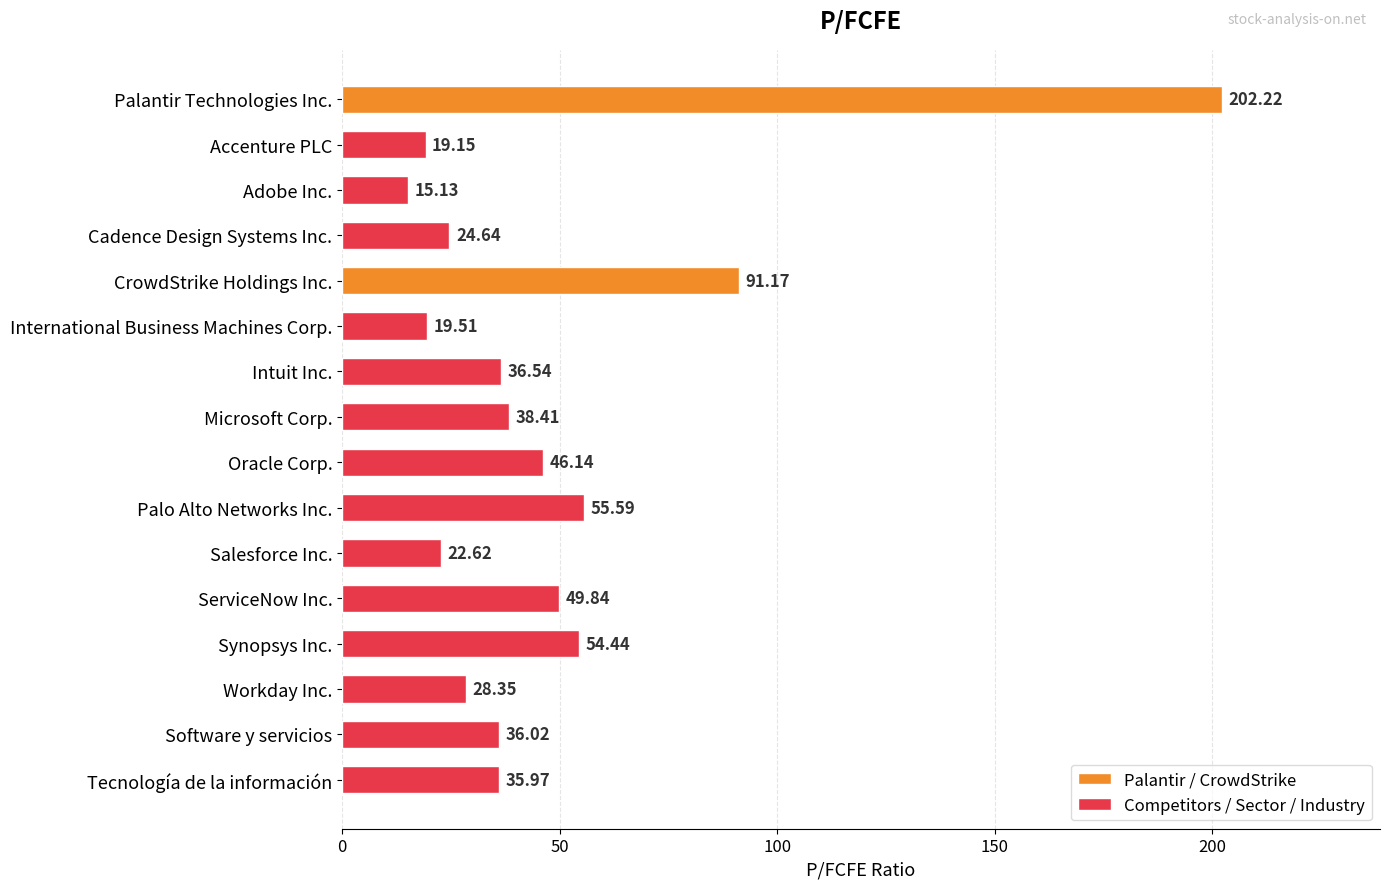

What is the difference between the second highest and minimum values?

76.0